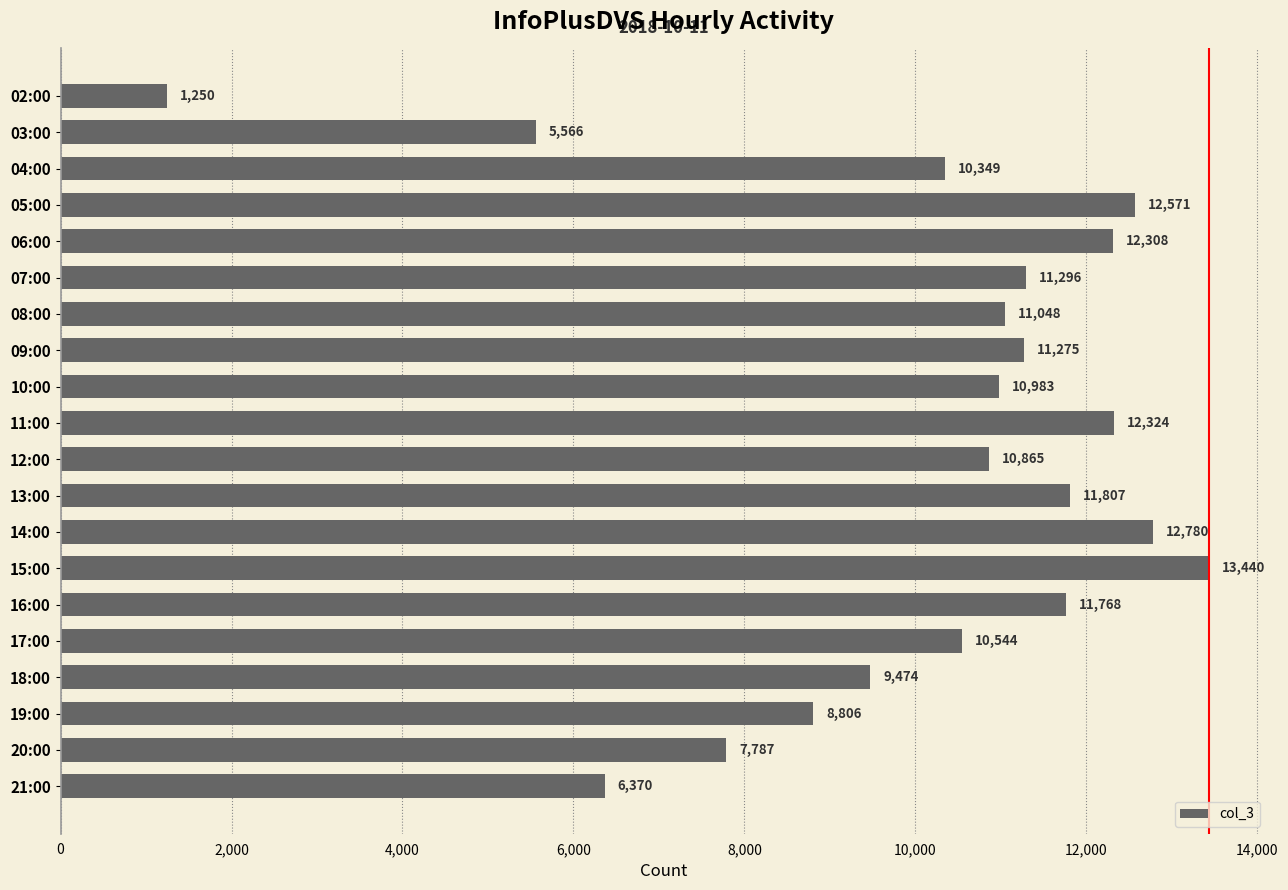

Count the number of data series in this chart.

1